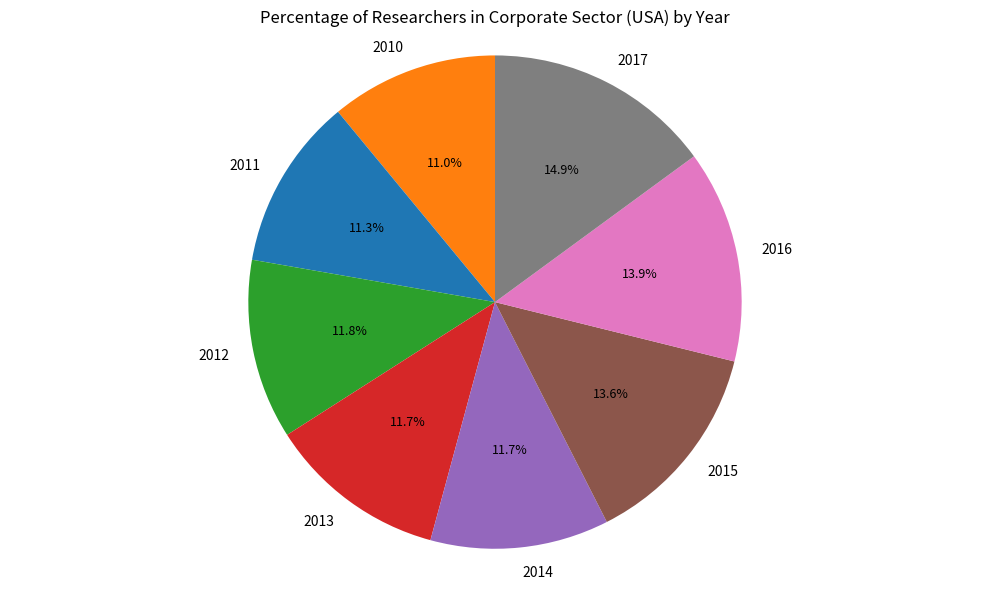

What is the total percentage of 2014 and 2010?

22.7%